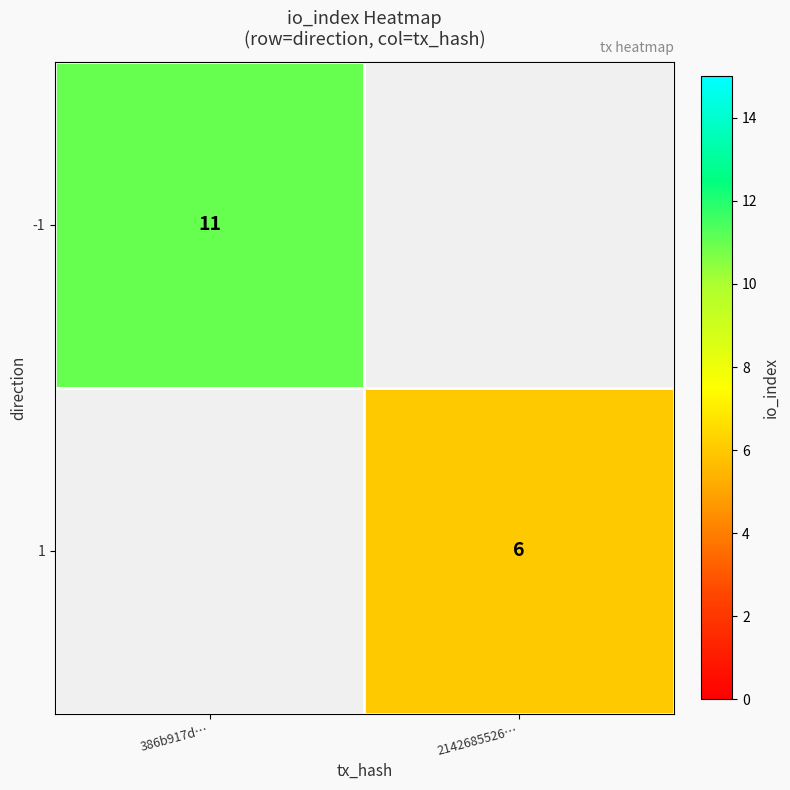

How many data points does each series have?

2